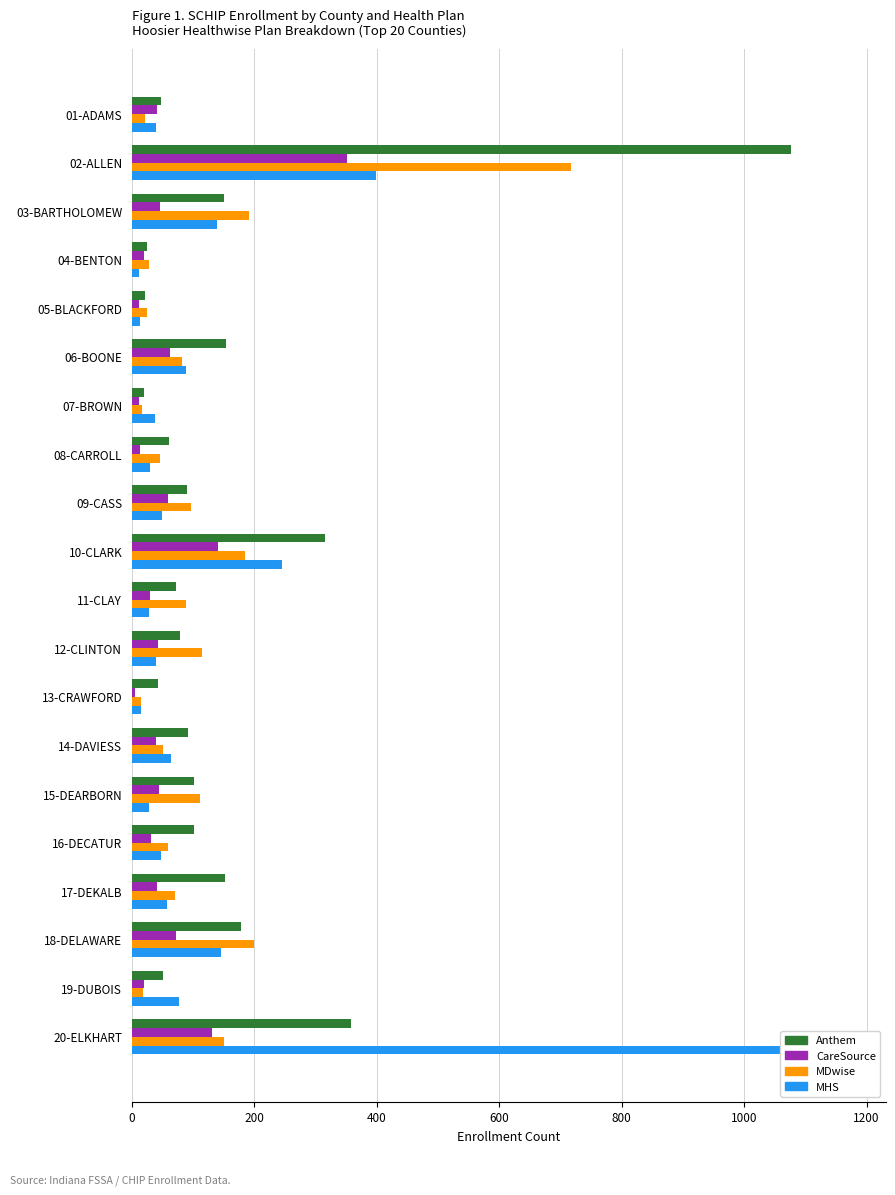

Count the number of categories in the chart.

20